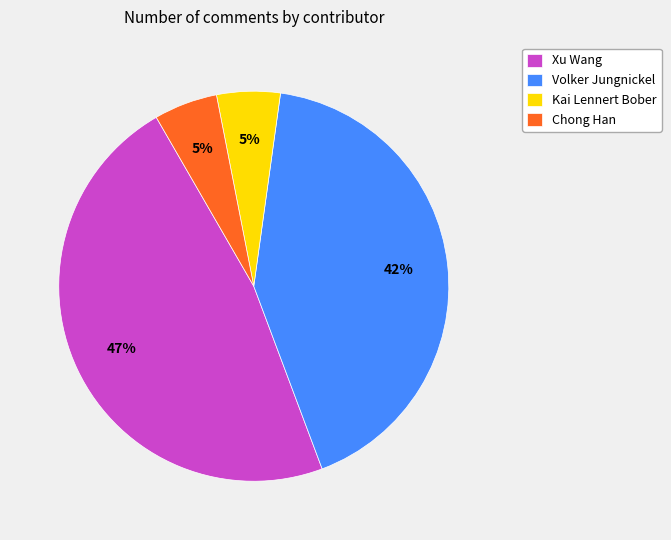

Is it true that Xu Wang is 39% of the pie?

False